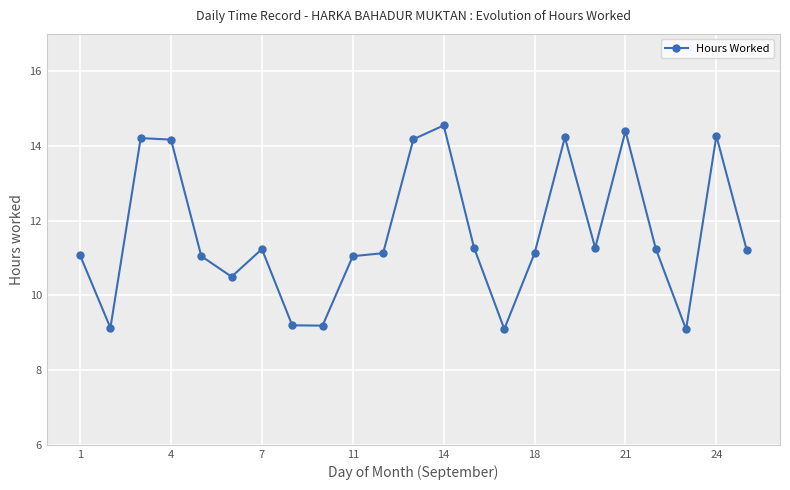

True or false: the data has more than 1 interior local peaks.

True